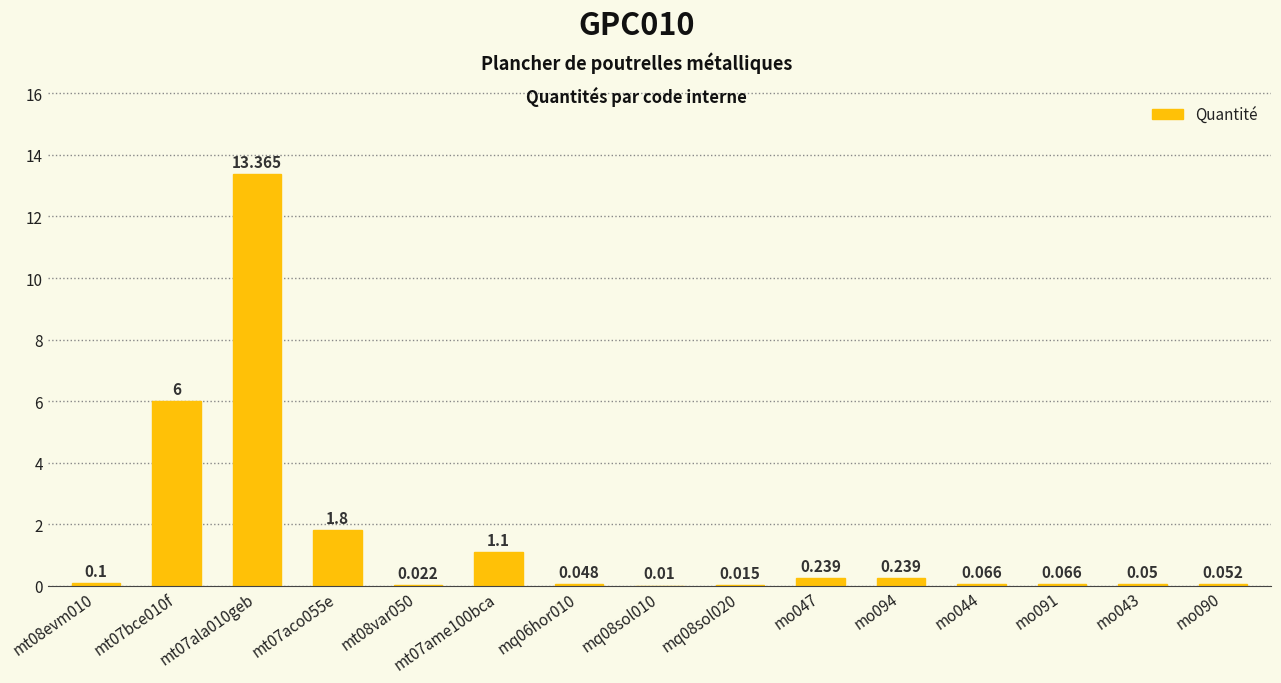

What is the greatest value displayed?

13.4